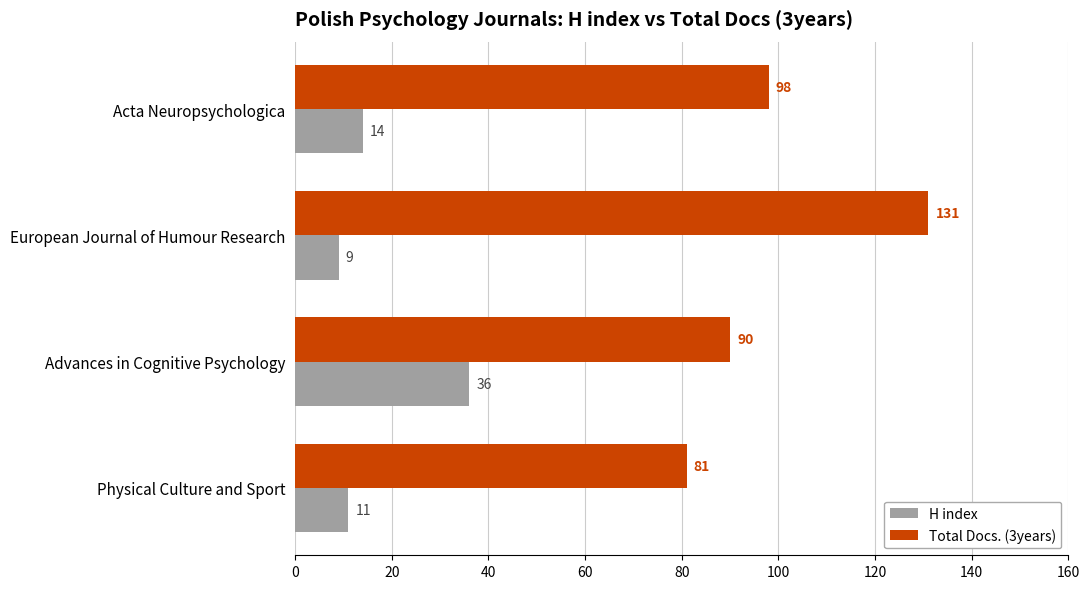

At which category is the sum across all series the highest?

European Journal of Humour Research